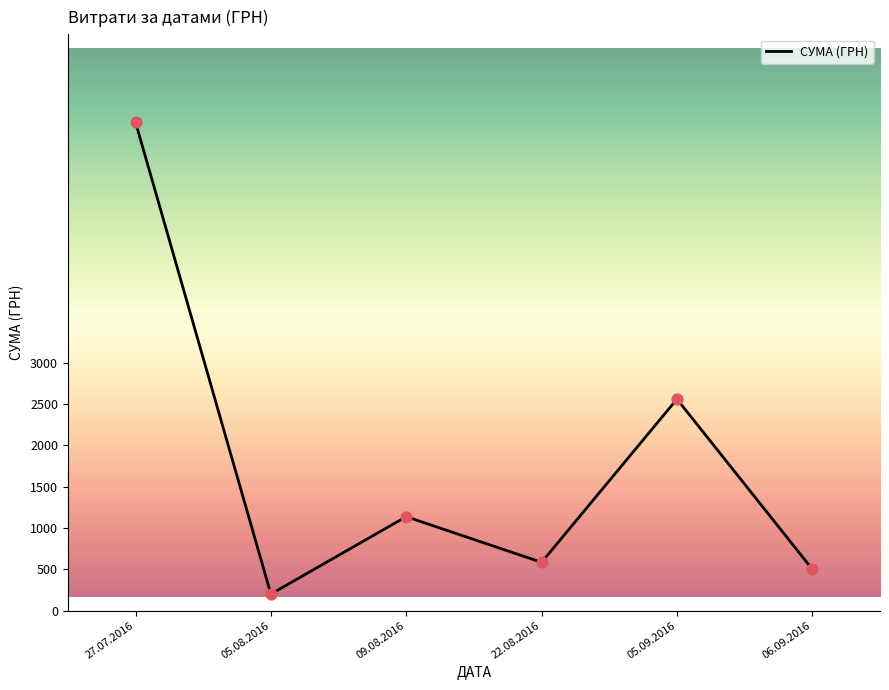

Approximately how many times larger is the value at 22.08.2016 compared to 05.08.2016?

2.9